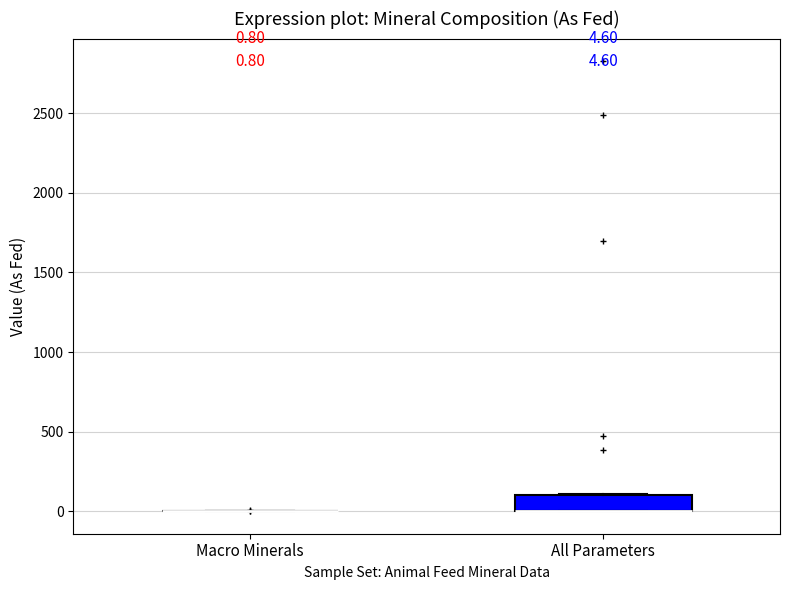

Which box is the tallest, from its lower edge to its upper edge?

All Parameters